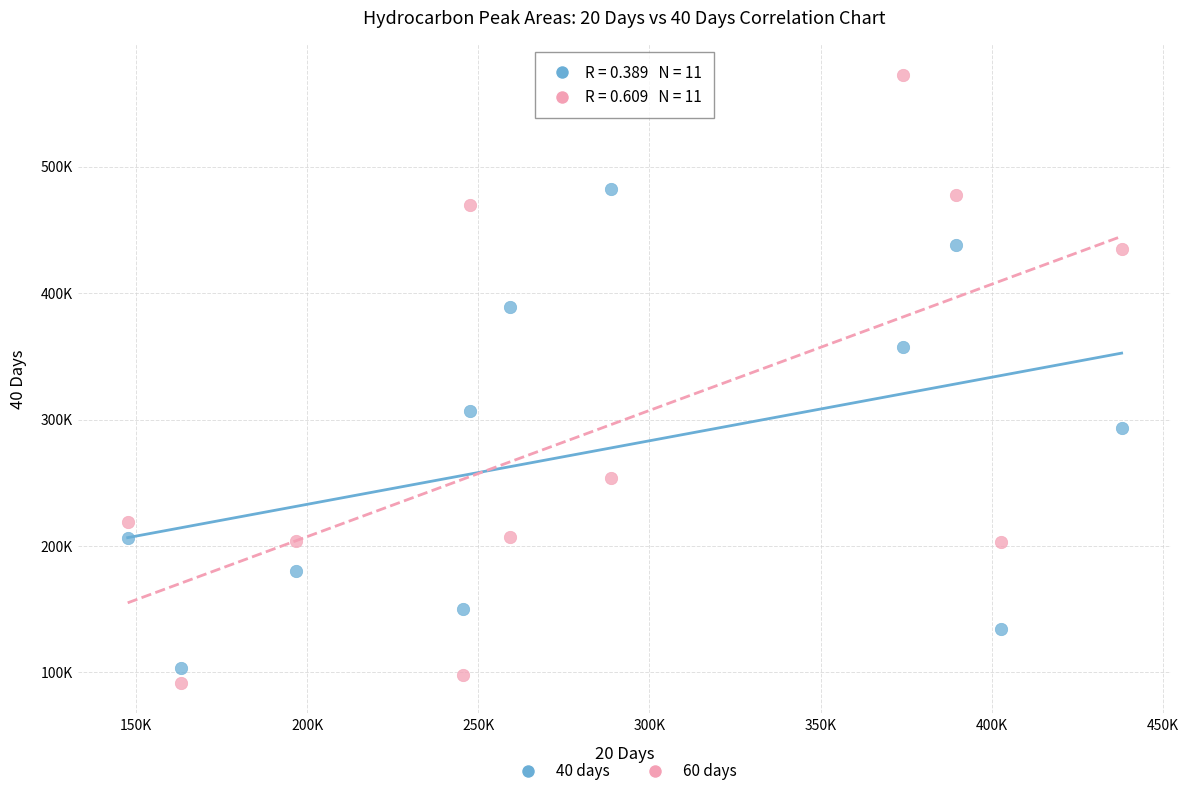

Which series reaches the minimum Y coordinate?

60 days